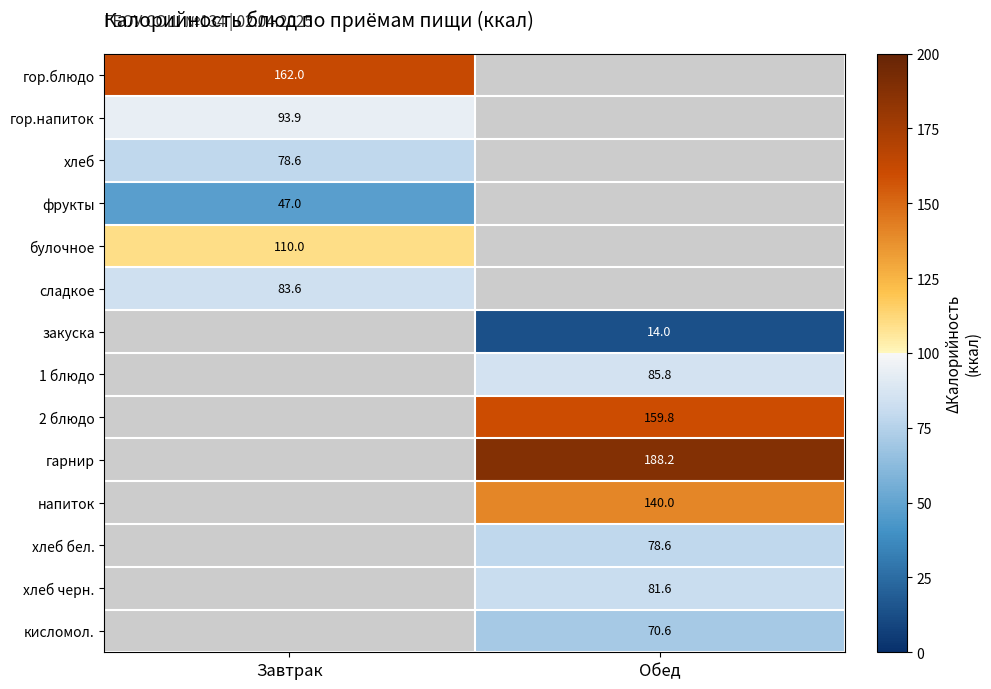

The value of гарнир at Обед is 188.2. True or false?

True